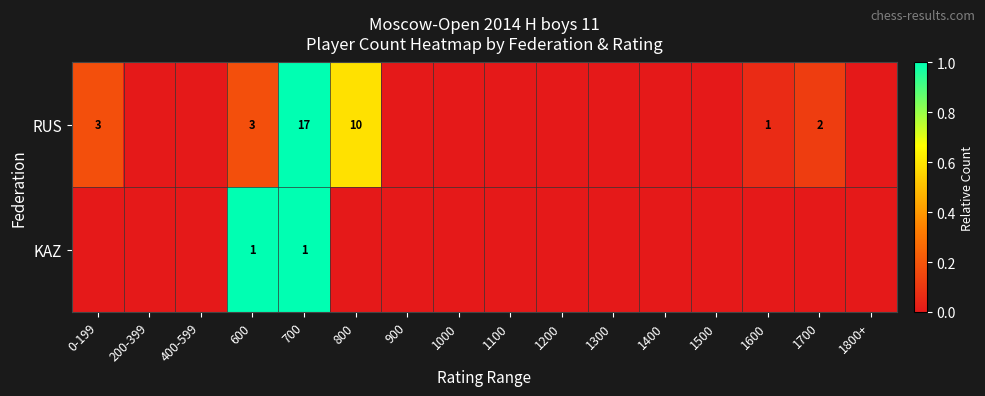

The value of RUS at 0-199 is 3. True or false?

True